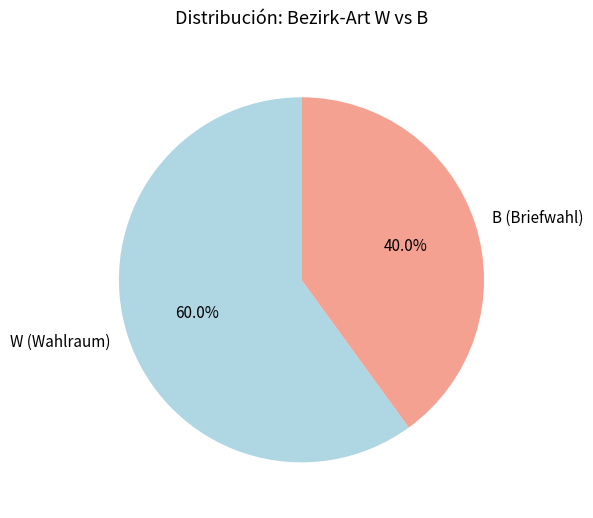

The W slice represents 45% of the pie. True or false?

False